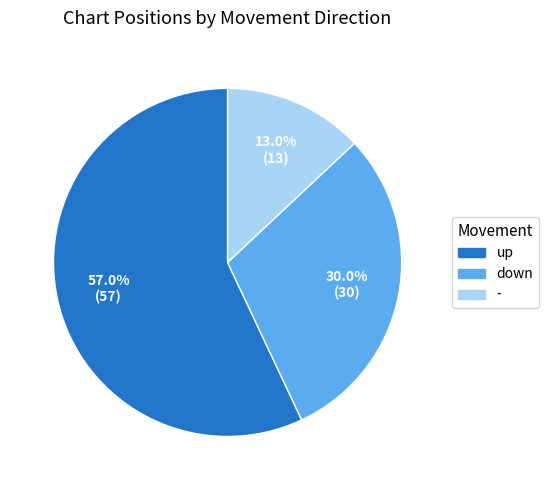

What is the majority slice?

up